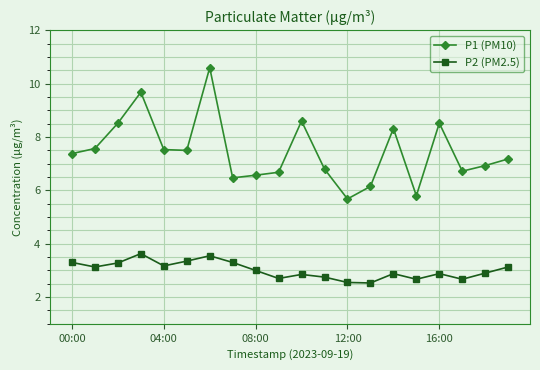

How many series are shown in this chart?

2